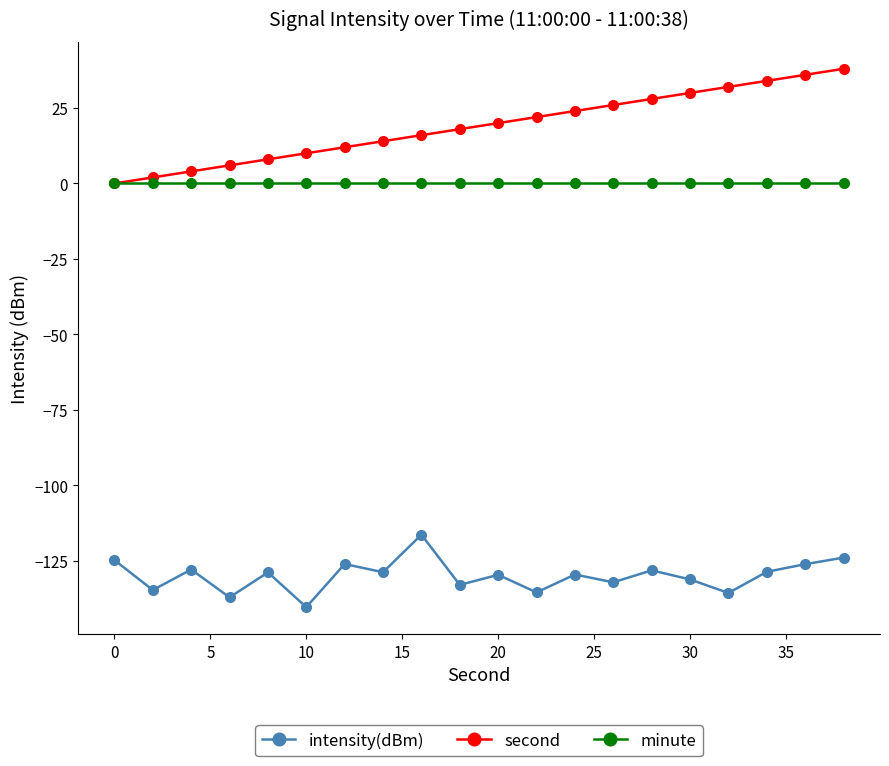

Which series has the widest spread of values?

second